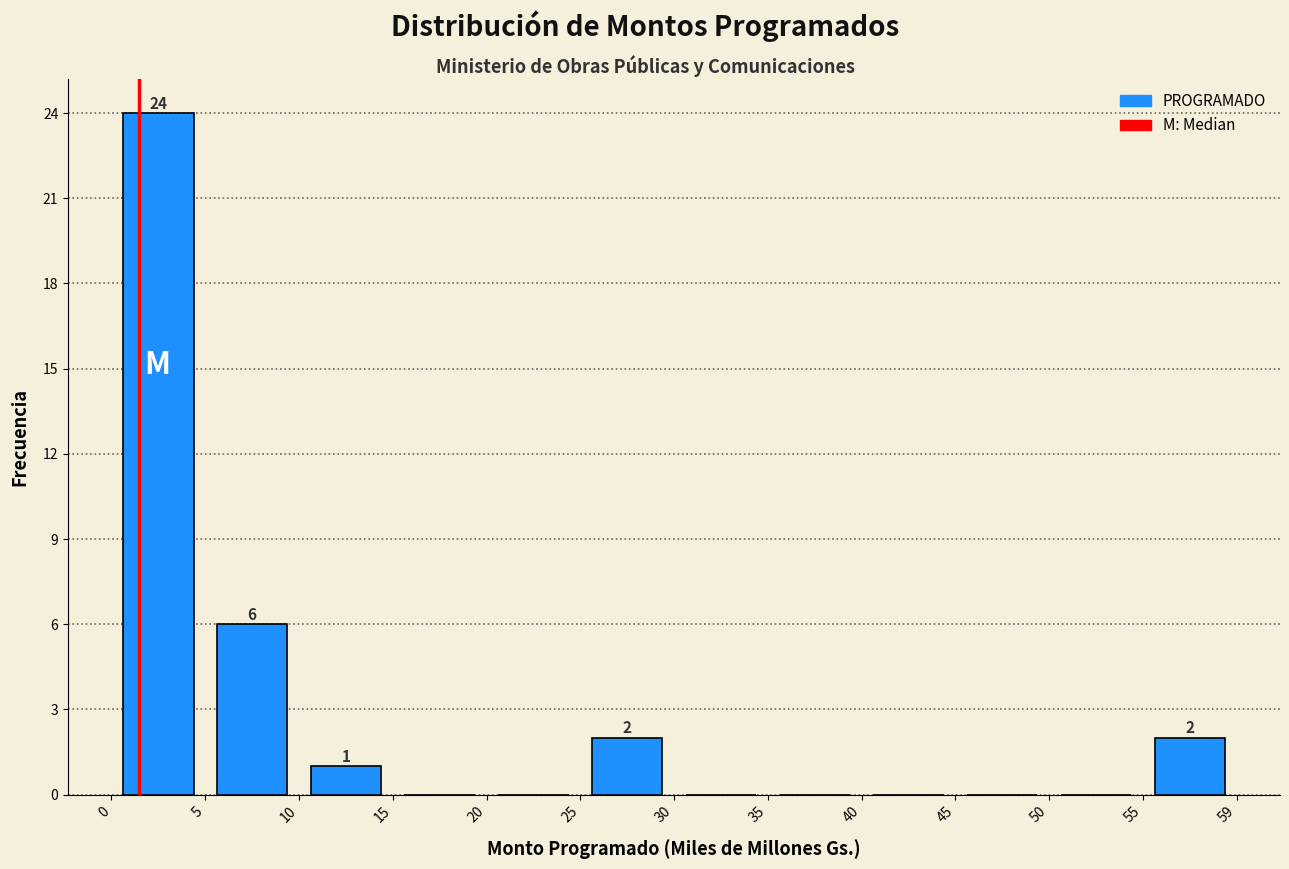

Which range on the x-axis has the tallest bar?

0 to 5